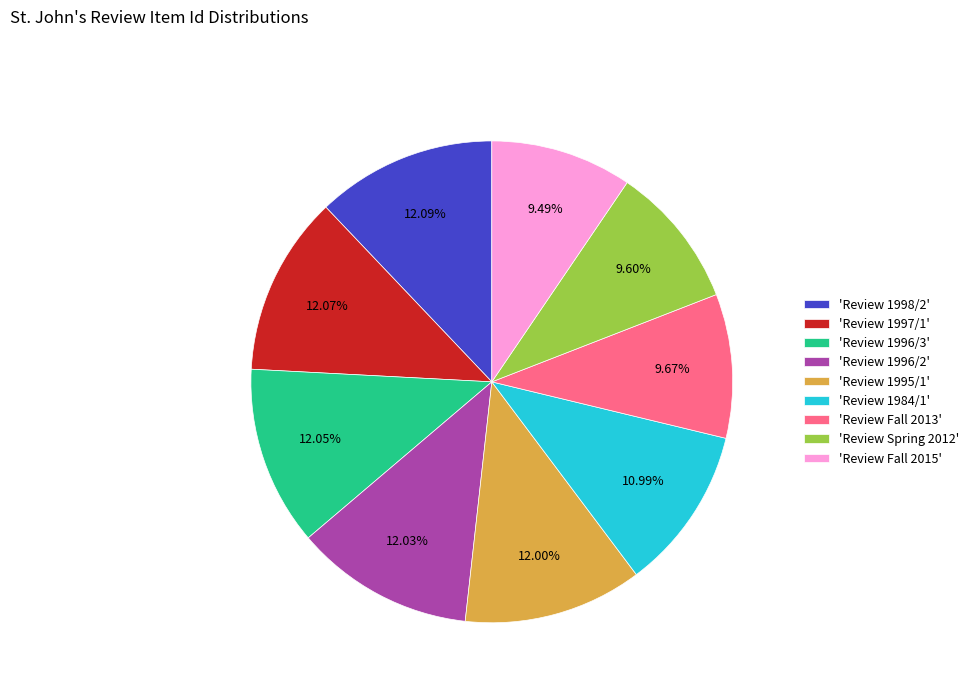

Which has a higher value, 'Review Spring 2012' or 'Review 1996/3'?

'Review 1996/3'